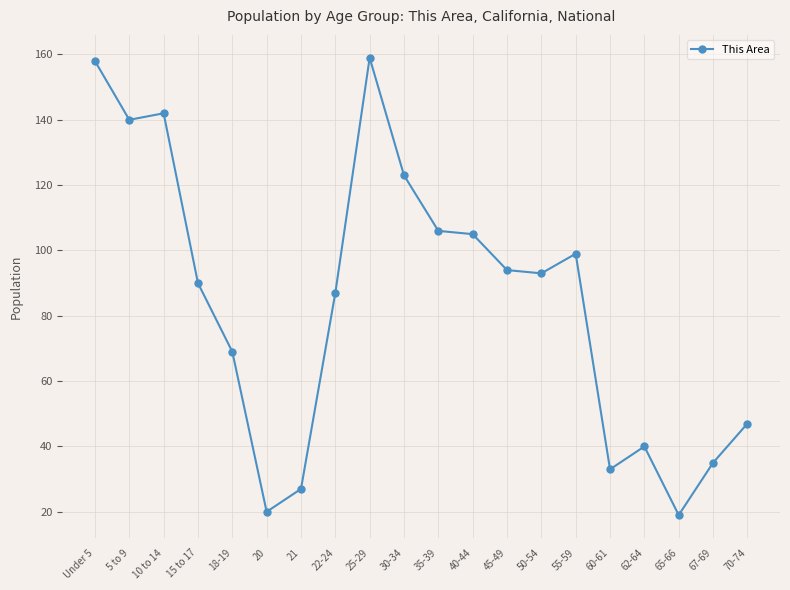

What is the value of the 14th point from the left?

93